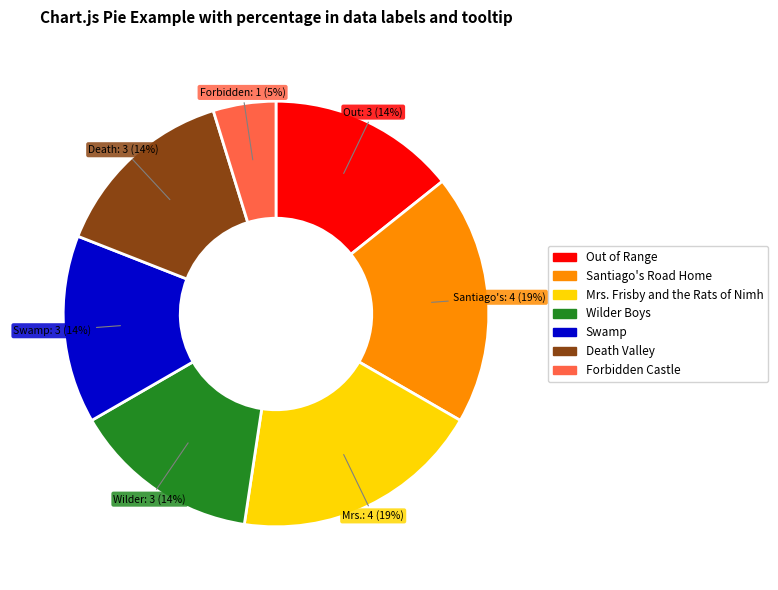

How many segments does this pie chart have?

7